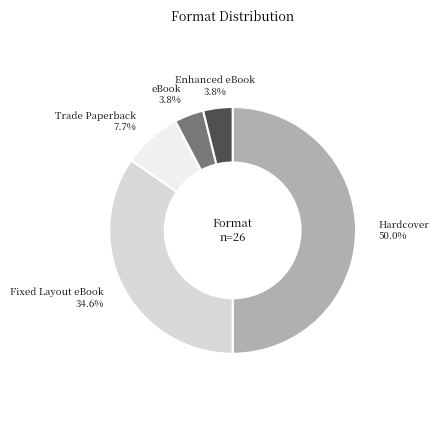

Which slice is the largest?

Hardcover